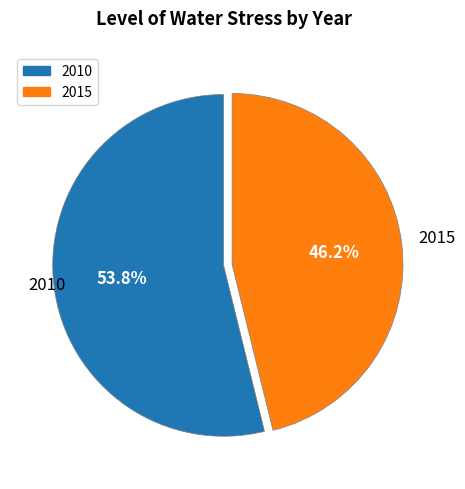

Which slice represents more than half of the pie?

2010